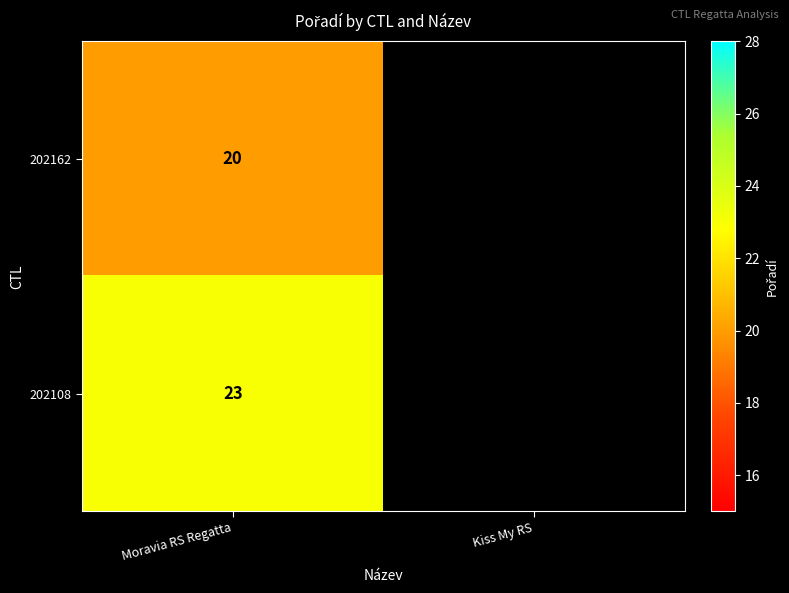

The 202108 series shows 6 at Moravia RS Regatta. True or false?

False